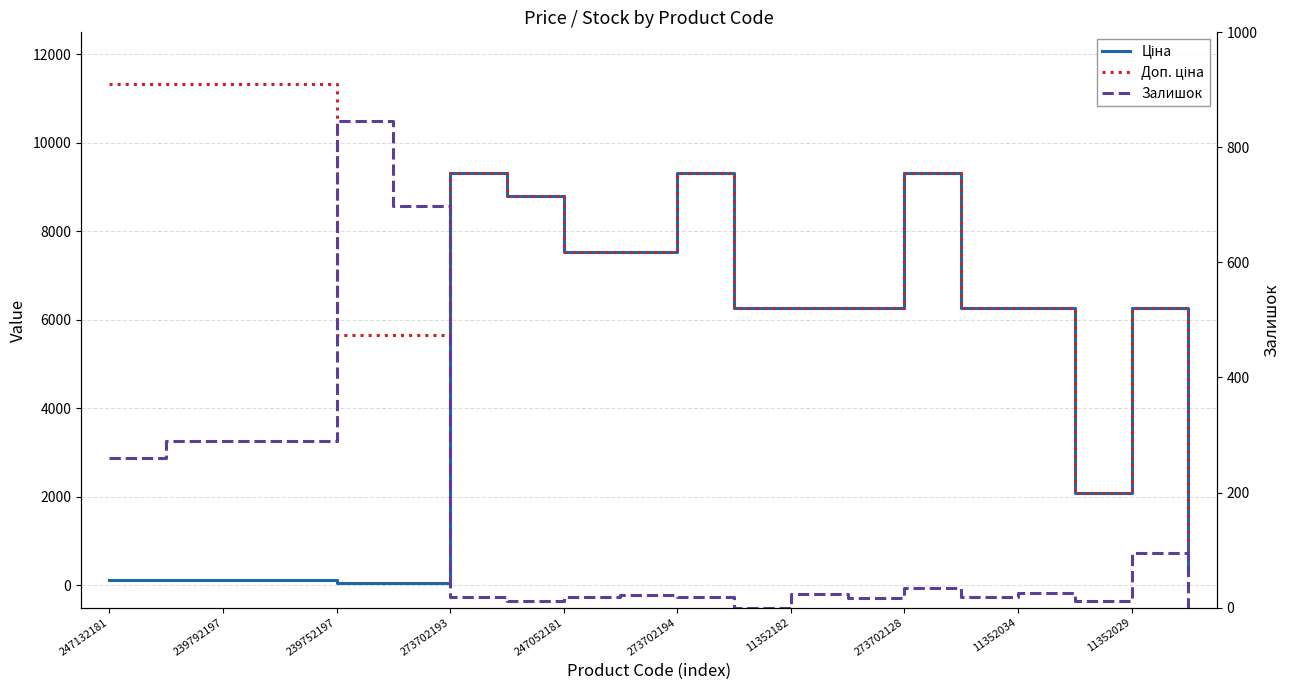

What is the minimum value for Доп. ціна?

829.0